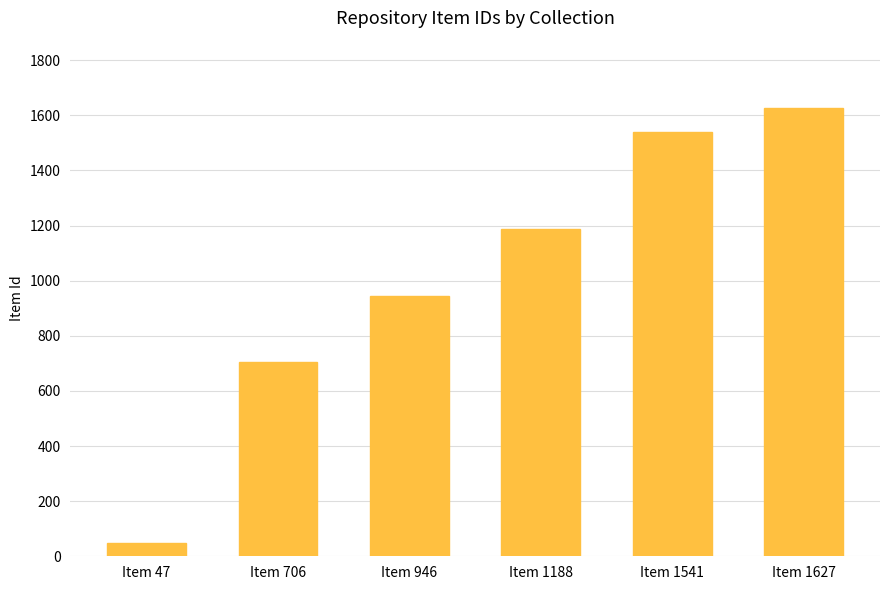

What is the ratio of the value at Item 1627 to the value at Item 706?

2.3